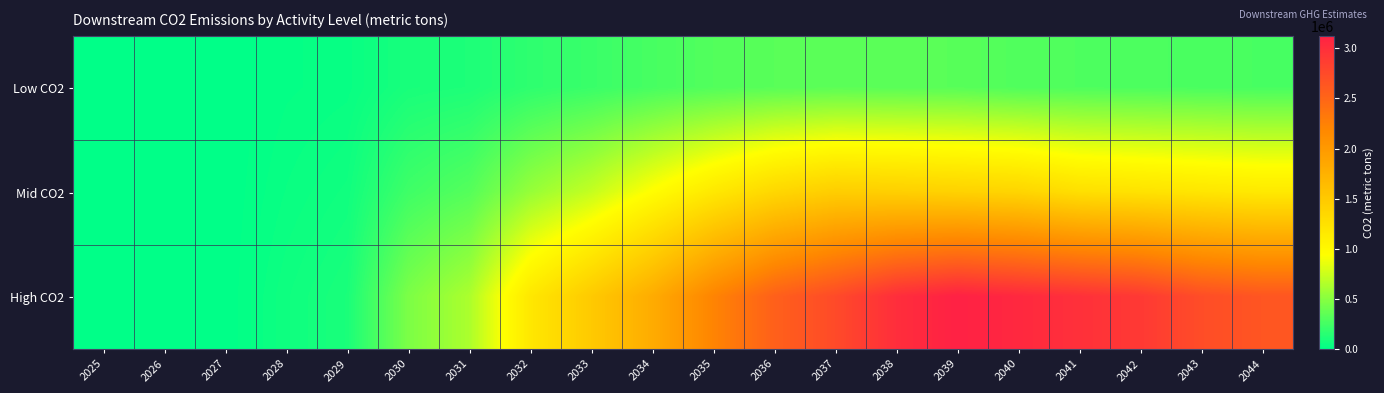

Reading left to right, what are all the values shown in this chart?

Low CO2: 2025=0.0	2026=0.0	2027=0.0	2028=21629.1	2029=31743.2	2030=94316.8	2031=111009.7	2032=174487.6	2033=214653.9	2034=265099.9	2035=305237.8	2036=329526.7	2037=340873.4	2038=335054.7	2039=328307.7	2040=299248.7	2041=292455.7	2042=284047.5	2043=276654.3	2044=266832.1
Mid CO2: 2025=0.0	2026=0.0	2027=0.0	2028=37493.4	2029=64766.5	2030=235337.2	2031=315114.7	2032=556376.2	2033=724167.6	2034=953879.5	2035=1168797.0	2036=1351007.5	2037=1452352.1	2038=1431078.3	2039=1405288.9	2040=1376014.5	2041=1268019.8	2042=1234154.7	2043=1198554.8	2044=1161814.2
High CO2: 2025=0.0	2026=0.0	2027=0.0	2028=58929.3	2029=99333.6	2030=460314.6	2031=635091.4	2032=1180242.8	2033=1493417.3	2034=1805796.6	2035=2218999.6	2036=2547187.5	2037=2747490.8	2038=3005713.1	2039=3124138.4	2040=3057042.5	2041=2982519.2	2042=2904020.5	2043=2725363.1	2044=2645931.4